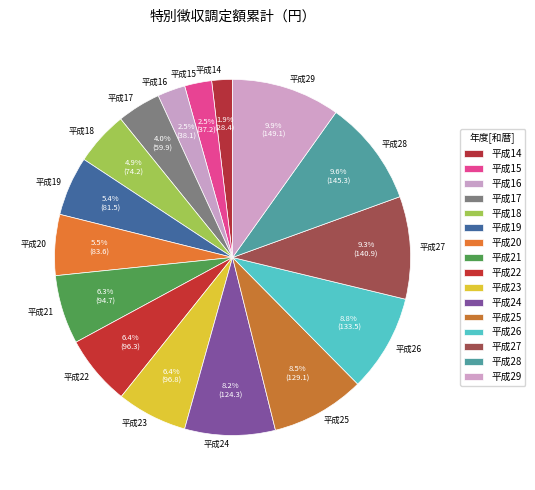

True or false: 平成19 accounts for 1% of the total.

False